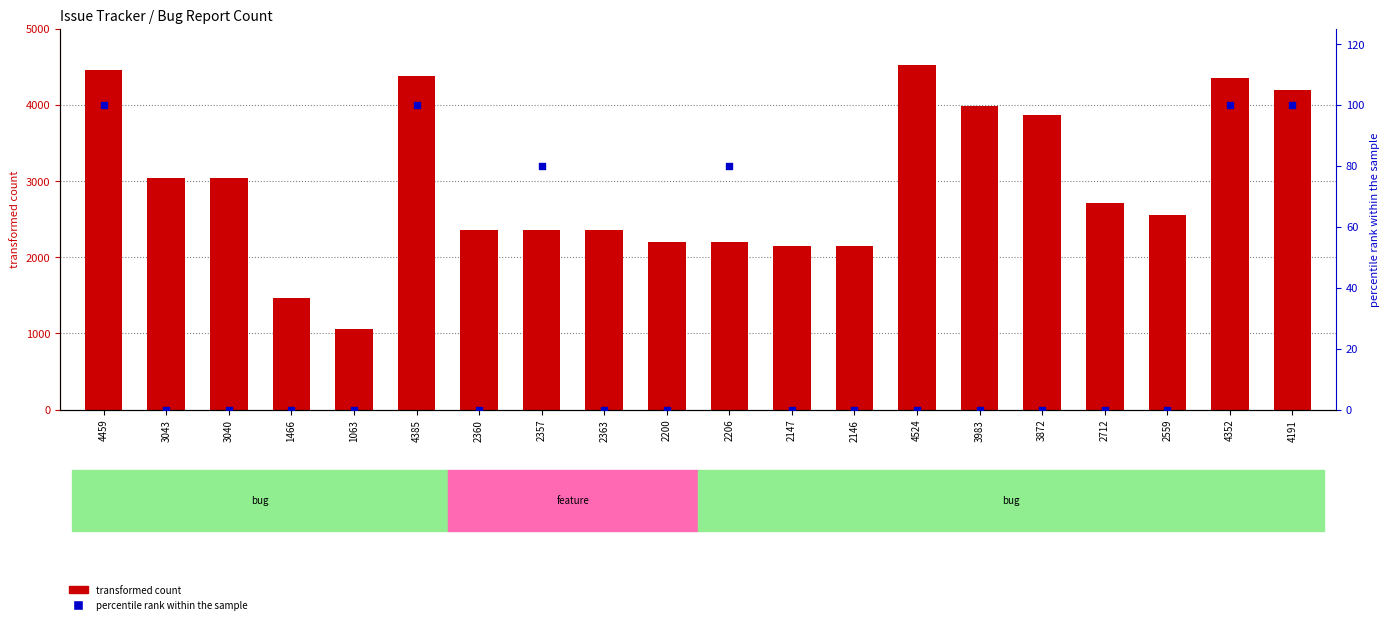

Which series reaches the maximum Y coordinate?

transformed count